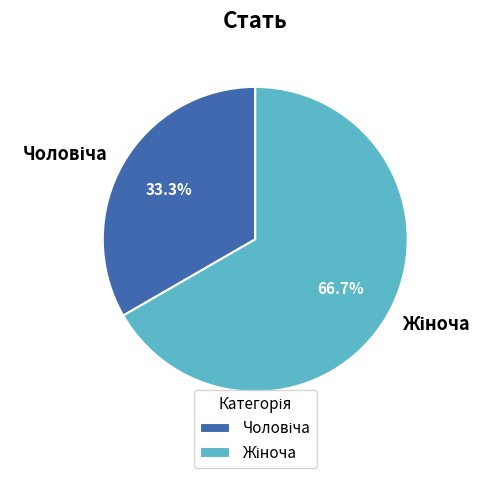

How many segments does this pie chart have?

2